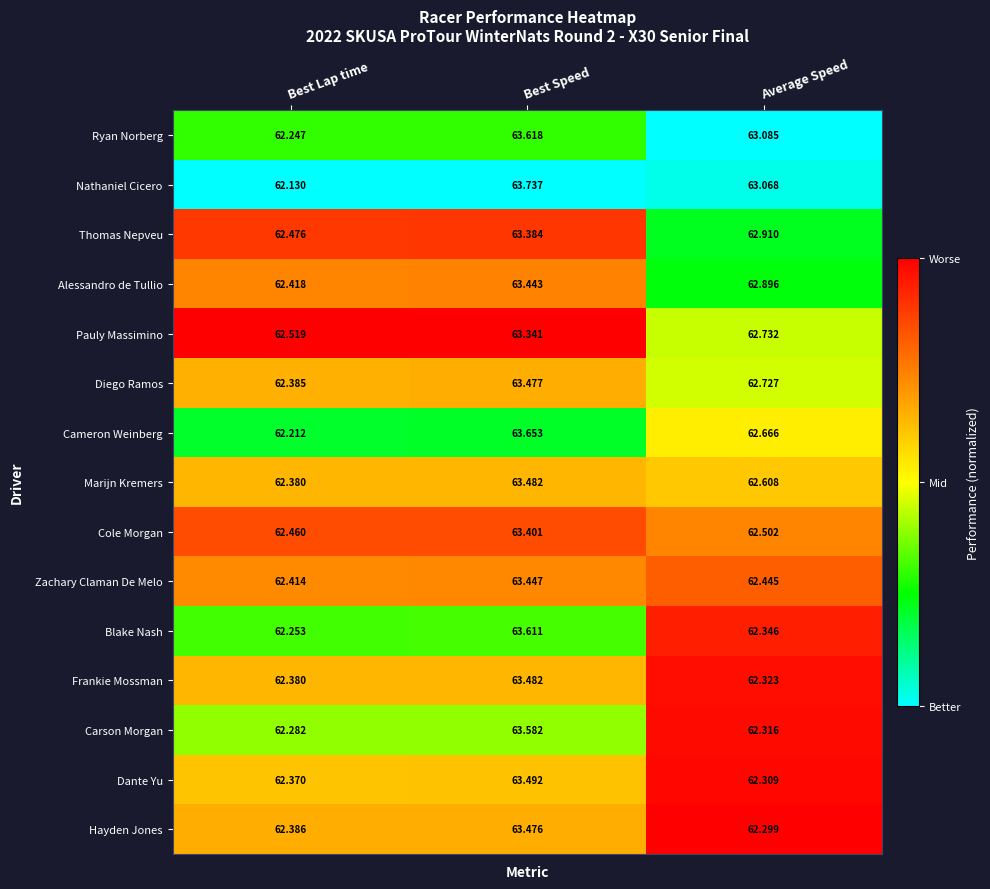

Rank the categories by Zachary Claman De Melo value from lowest to highest.

Best Lap time, Average Speed, Best Speed